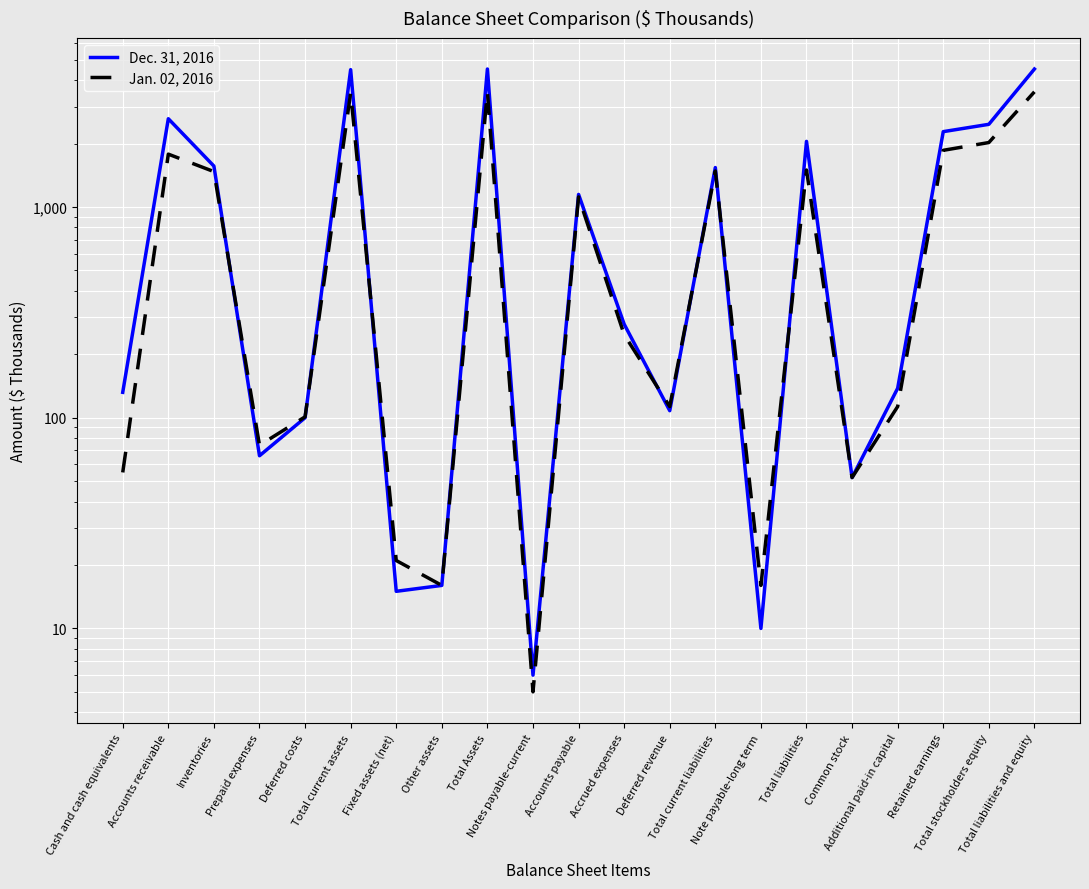

How many values in the Jan. 02, 2016 series are below 248?

10